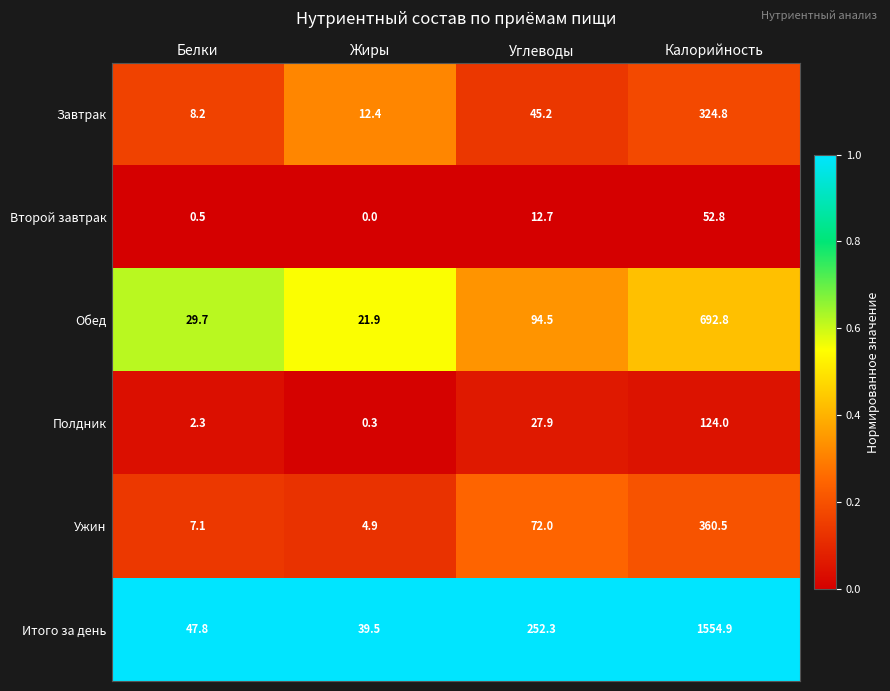

Reading left to right, extract all data points from this chart.

Завтрак: Белки=8.2	Жиры=12.4	Углеводы=45.2	Калорийность=324.8
Второй завтрак: Белки=0.5	Жиры=0.0	Углеводы=12.7	Калорийность=52.8
Обед: Белки=29.7	Жиры=21.9	Углеводы=94.5	Калорийность=692.8
Полдник: Белки=2.3	Жиры=0.3	Углеводы=27.9	Калорийность=124.0
Ужин: Белки=7.1	Жиры=4.9	Углеводы=72.0	Калорийность=360.5
Итого за день: Белки=47.8	Жиры=39.5	Углеводы=252.3	Калорийность=1554.9